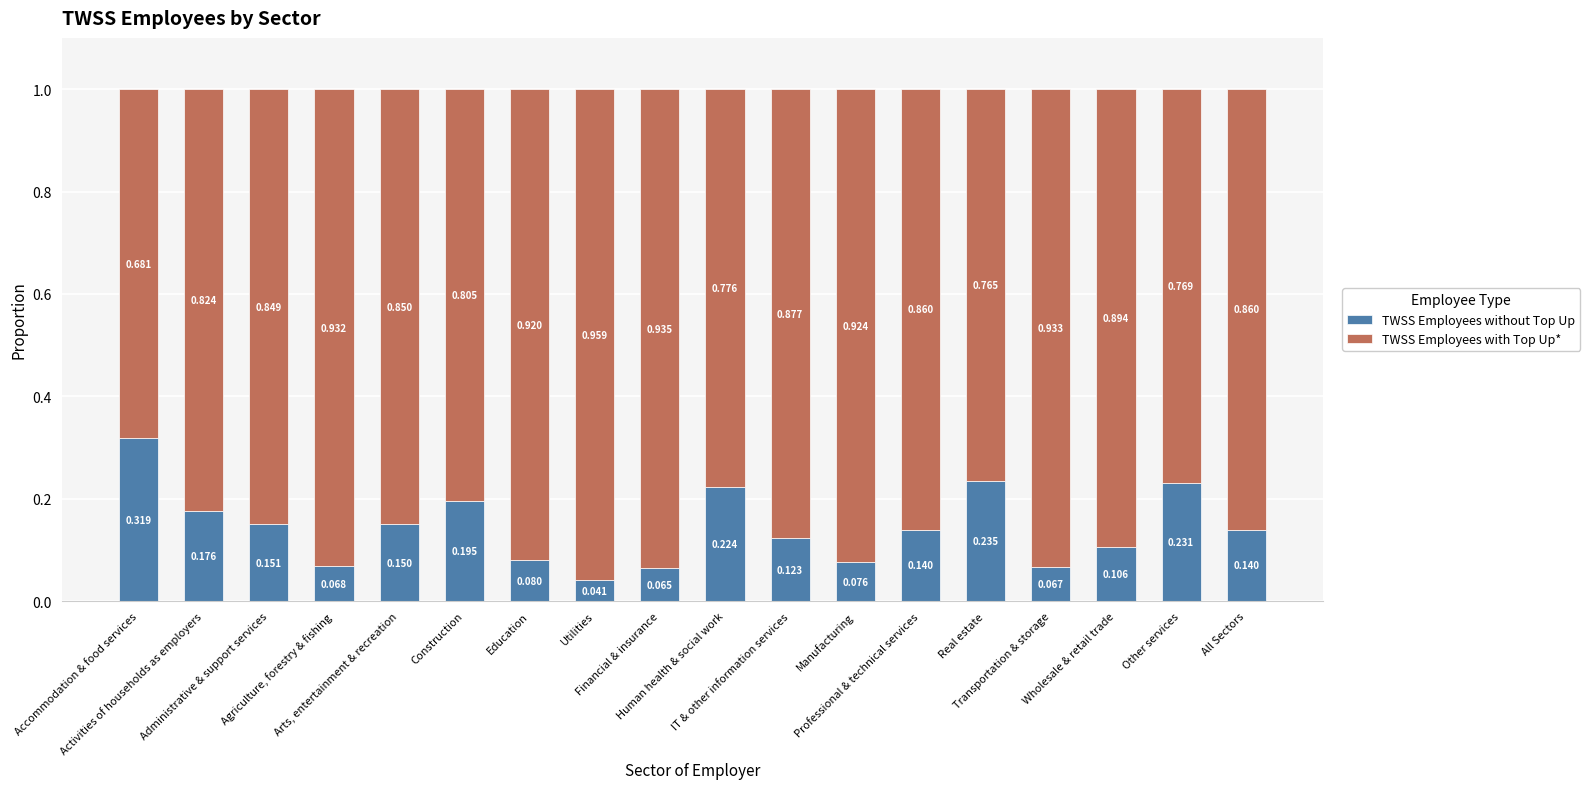

How many bars are there in total?

18